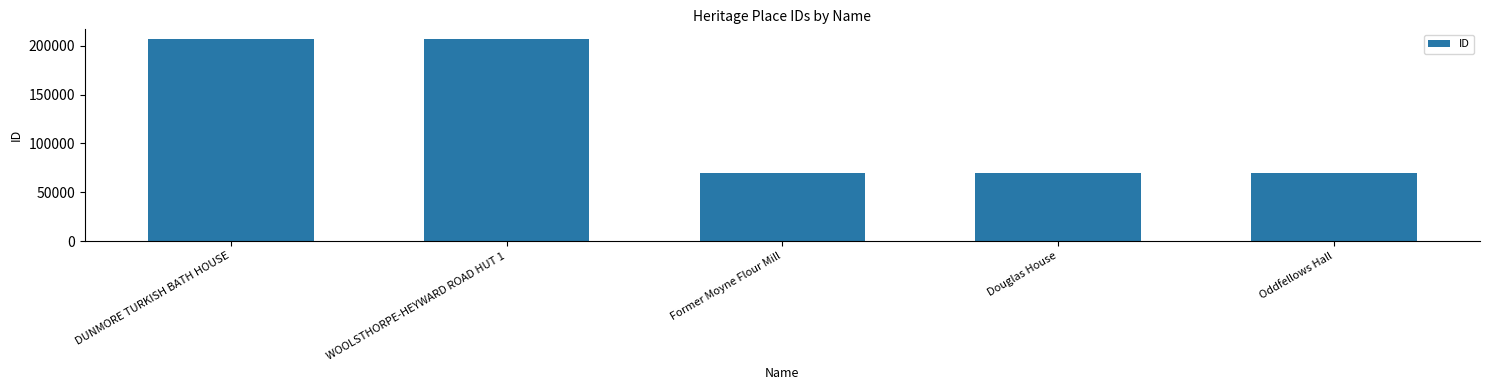

What is the sum of all values?

620878